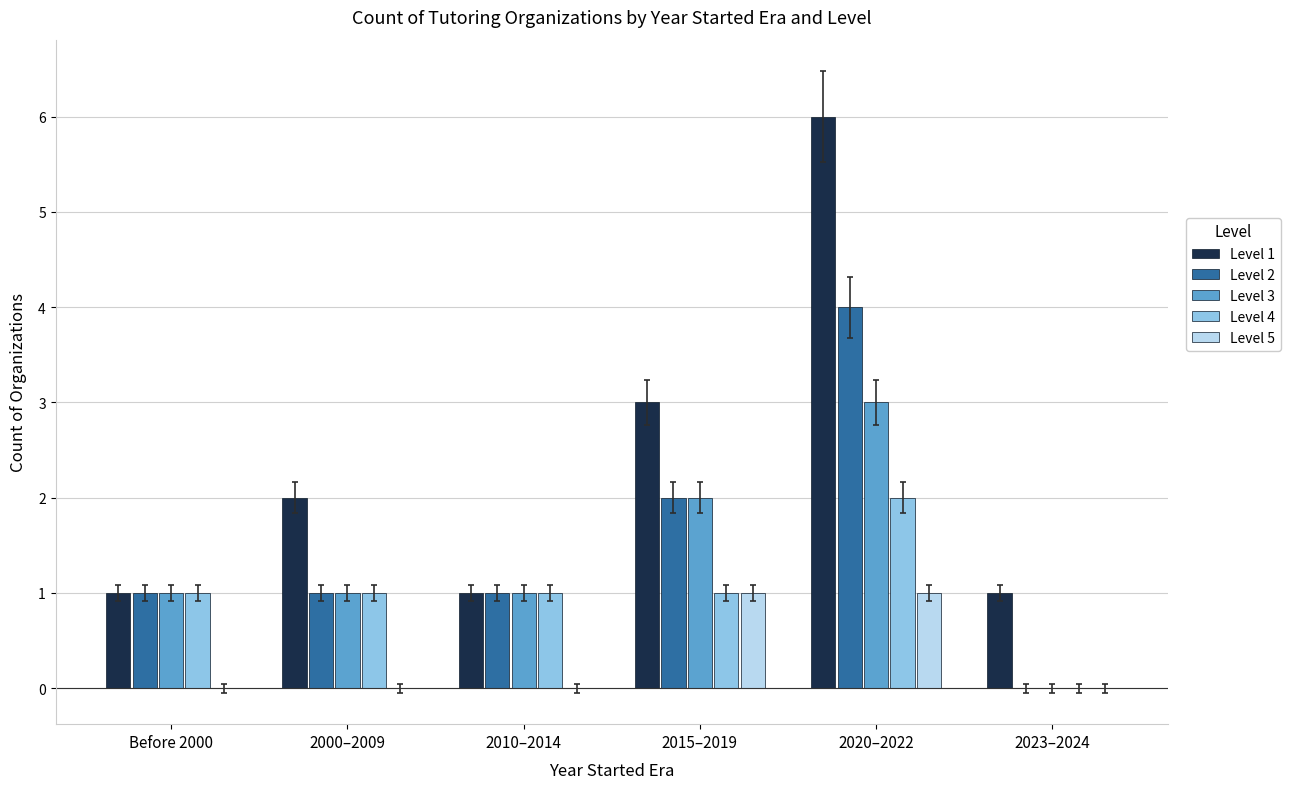

Reading left to right, what are all the values shown in this chart?

Level 1: 1	2	1	3	6	1
Level 2: 1	1	1	2	4	0
Level 3: 1	1	1	2	3	0
Level 4: 1	1	1	1	2	0
Level 5: 0	0	0	1	1	0